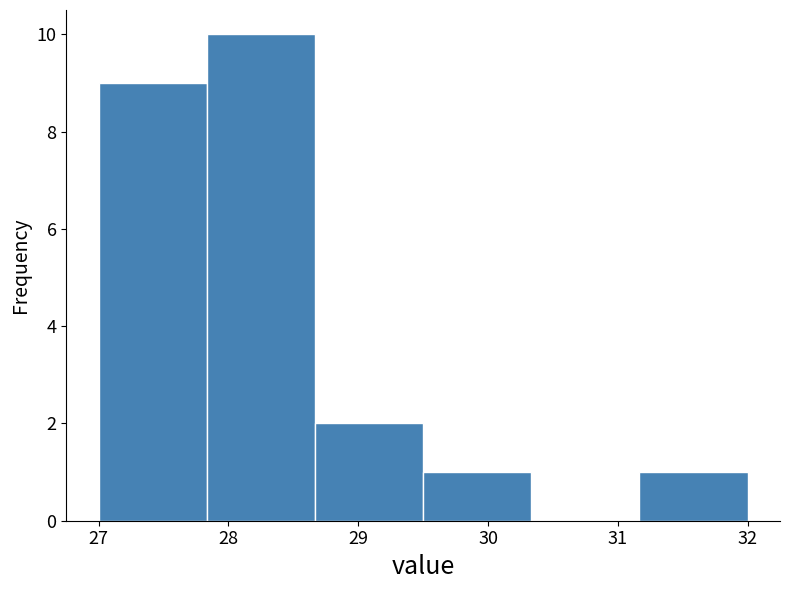

Reading left to right, list every bar in this chart as the range it spans on the x-axis followed by its height. Neither the bar edges nor the heights are printed on the chart, so give them approximately, as read against the axes.

27.0 to 27.8: 9
27.8 to 28.7: 10
28.7 to 29.5: 2
29.5 to 30.3: 1
30.3 to 31.2: 0
31.2 to 32.0: 1